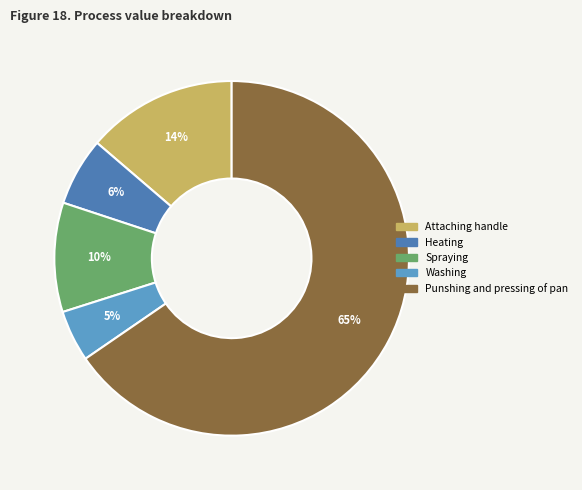

Which slice is the largest?

Punshing and pressing of pan